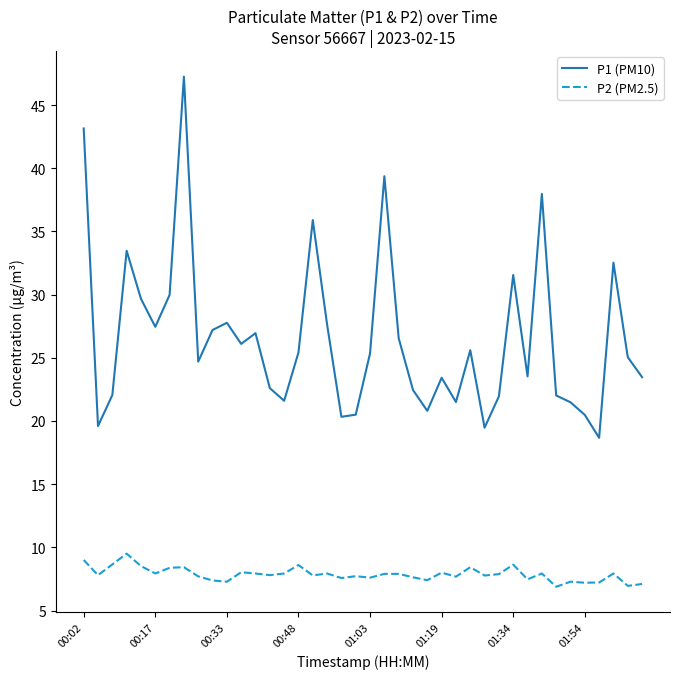

Which series has the widest spread of values?

P1 (PM10)